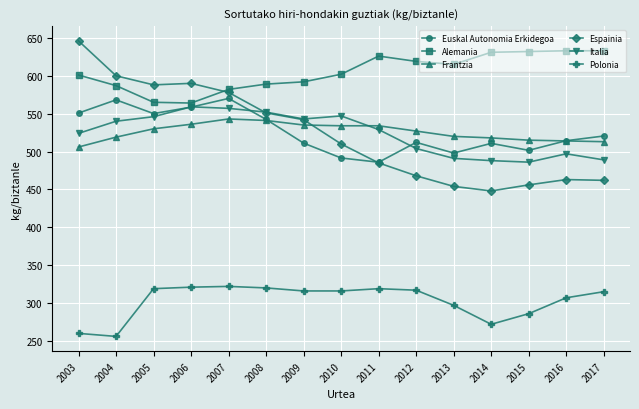

What is the total value across all series at 2003?

3087.8